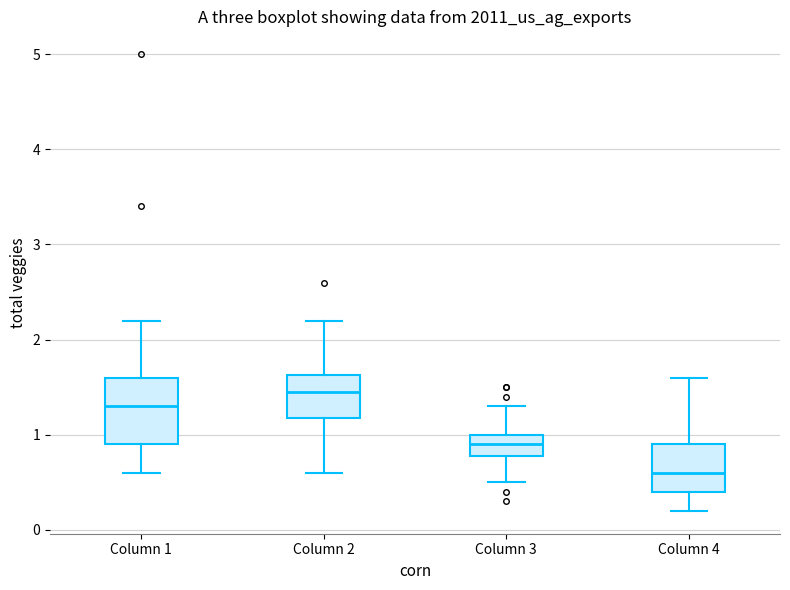

Reading left to right, read every box against the y-axis: the position of its median line, the range the box covers, and the ends of its whiskers. The values are not printed on the chart, so give them approximately, as read against the axis.

Column 1: median 1.3, box 0.9 to 1.6, whiskers 0.6 to 2.2
Column 2: median 1.5, box 1.2 to 1.6, whiskers 0.6 to 2.2
Column 3: median 0.9, box 0.8 to 1.0, whiskers 0.5 to 1.3
Column 4: median 0.6, box 0.4 to 0.9, whiskers 0.2 to 1.6